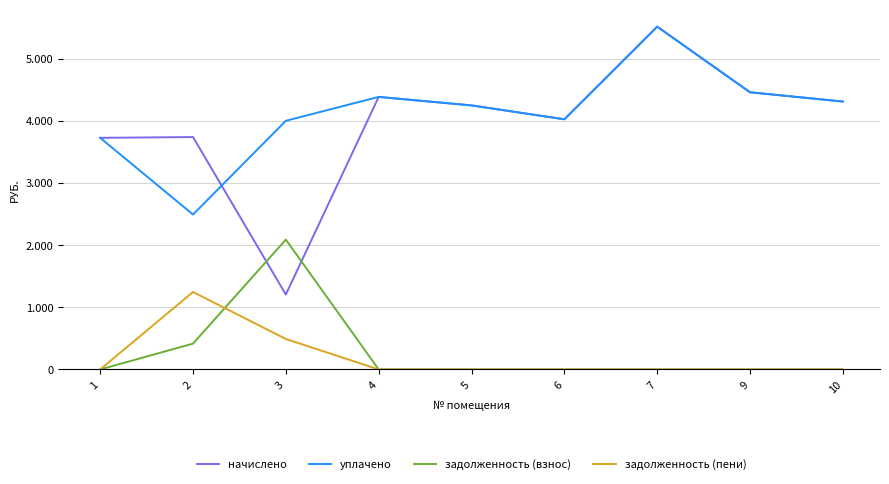

Does the chart display data point markers on the line(s)?

No